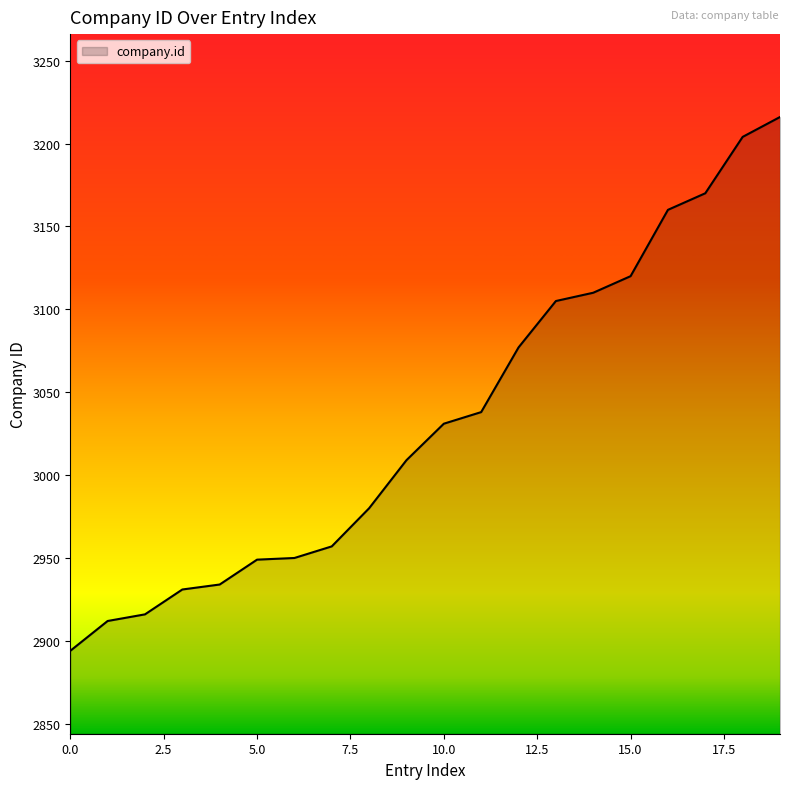

What is the difference between the maximum and minimum values?

322